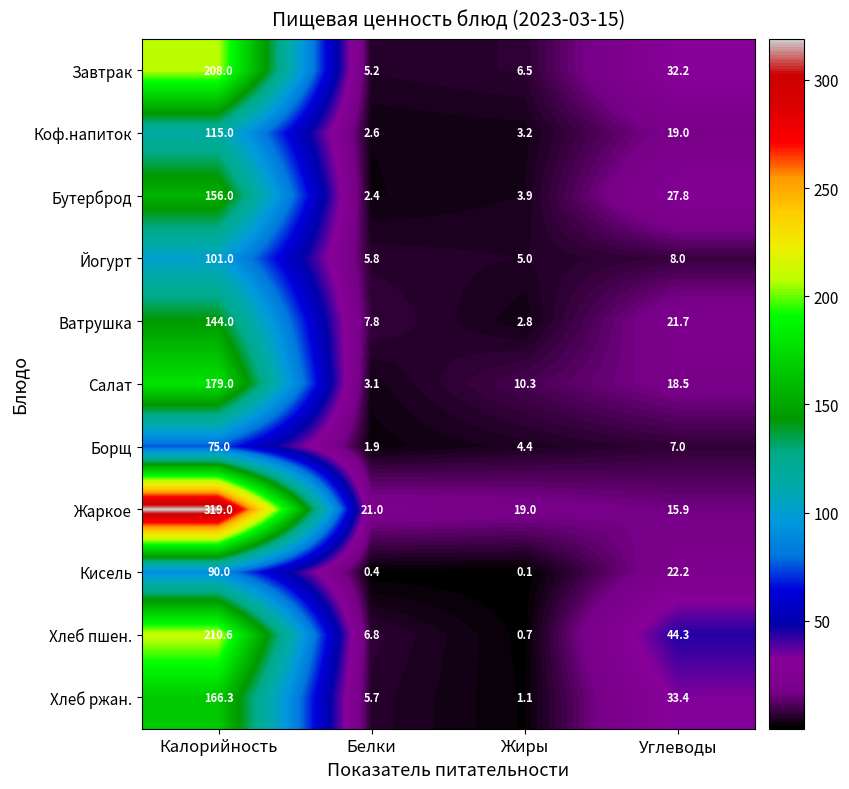

Which series has the largest total across all categories?

Жаркое